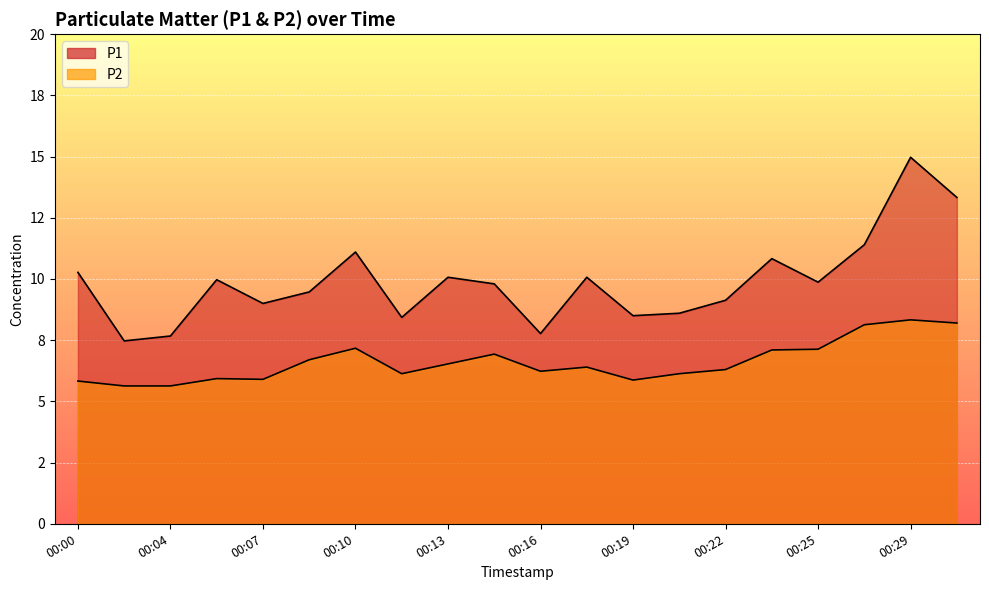

Is it true that P1 equals 11.1 at 00:10?

True